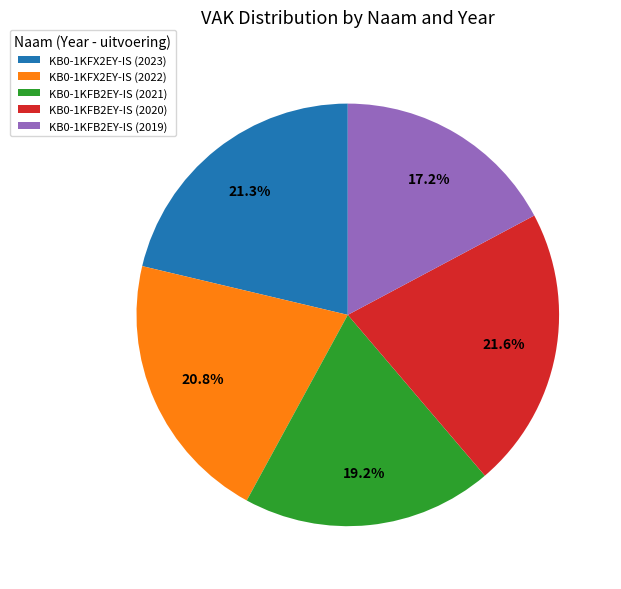

Approximately how many times larger is the value at KB0-1KFB2EY-IS (2021) compared to KB0-1KFB2EY-IS (2020)?

0.9